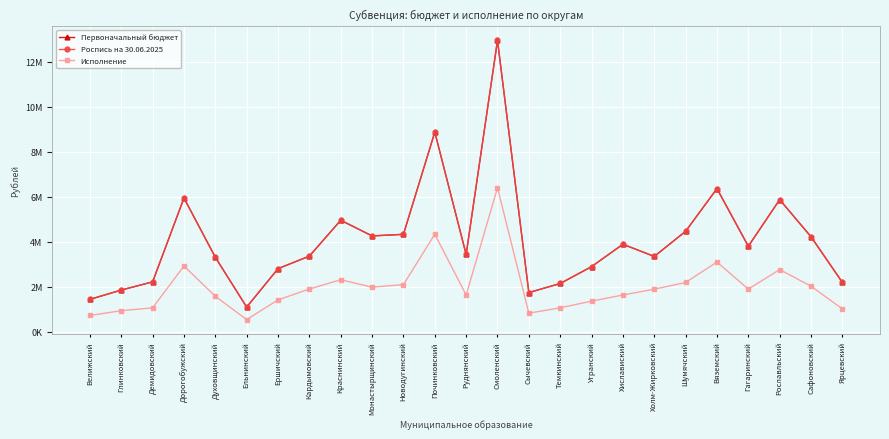

What is the average value of the Роспись на 30.06.2025 series?

4072740.0